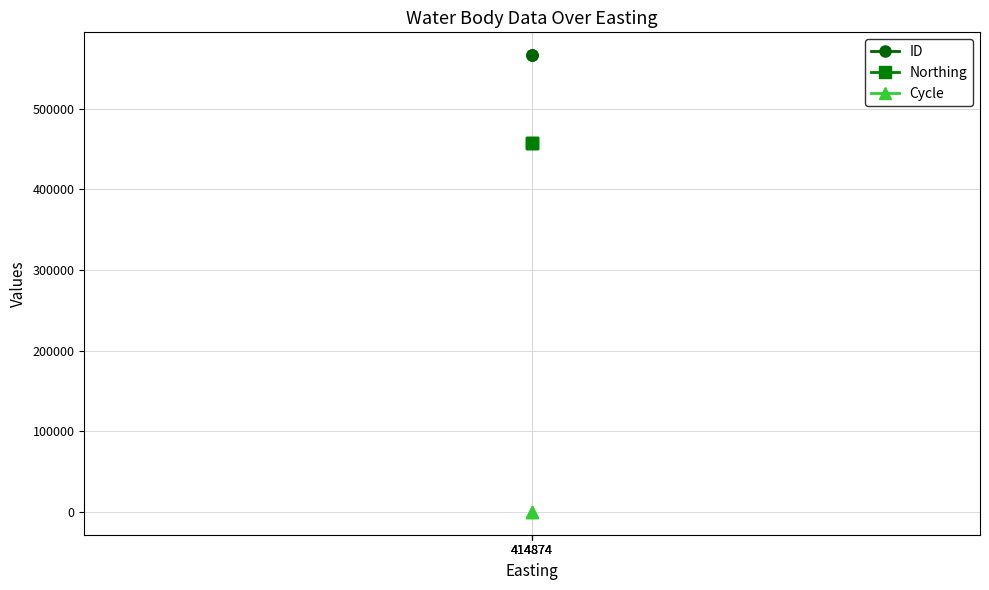

What is the maximum value for Northing?

457946